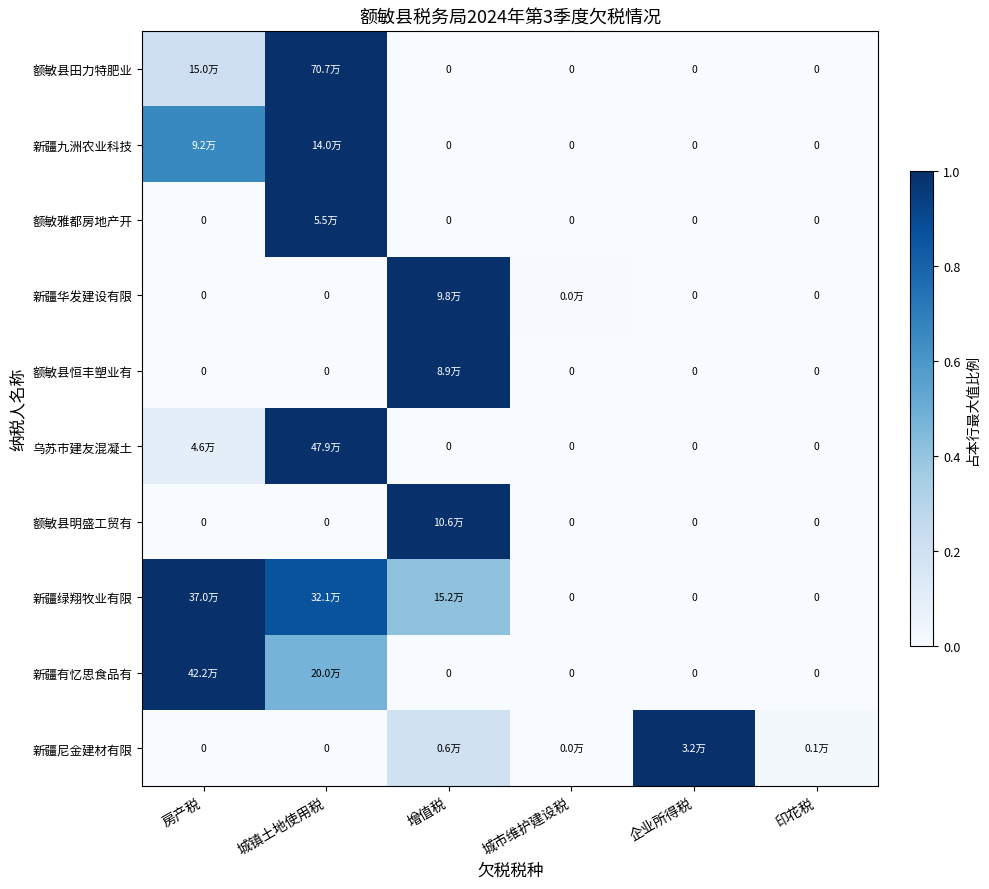

Which label corresponds to the smallest value in the chart?

增值税